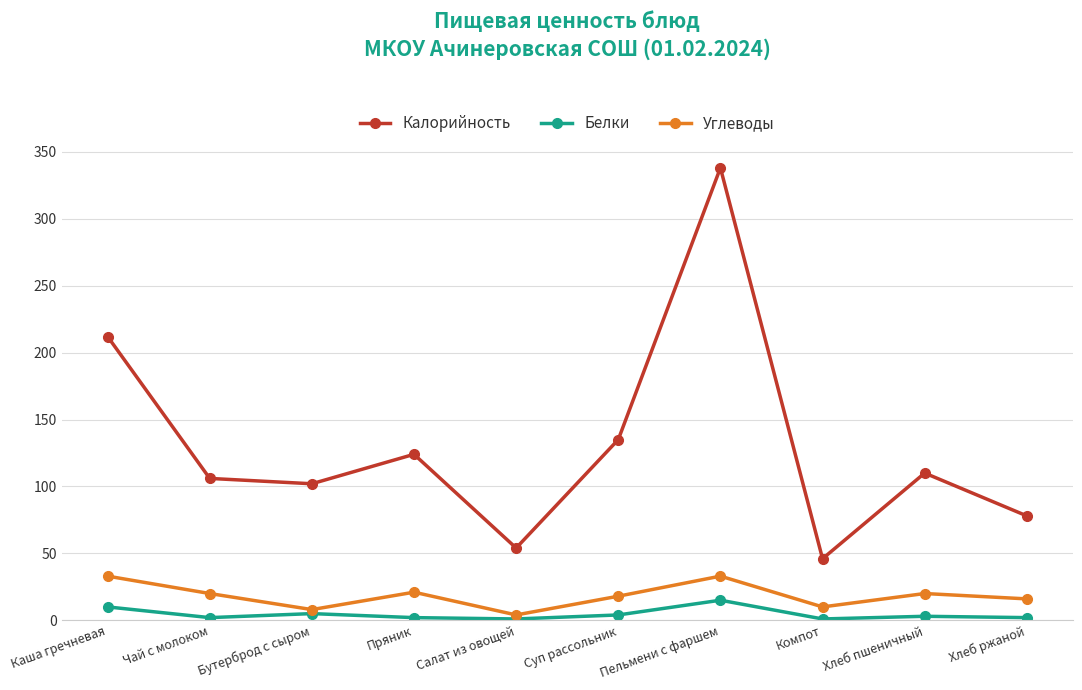

True or false: Калорийность and Углеводы intersect in this chart.

False